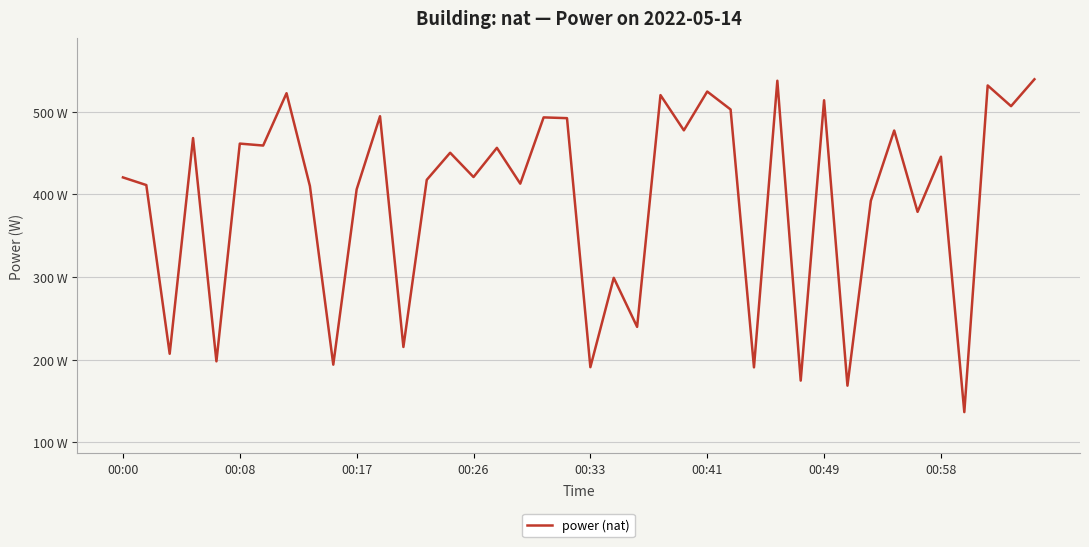

Does the chart have visible grid lines?

Yes